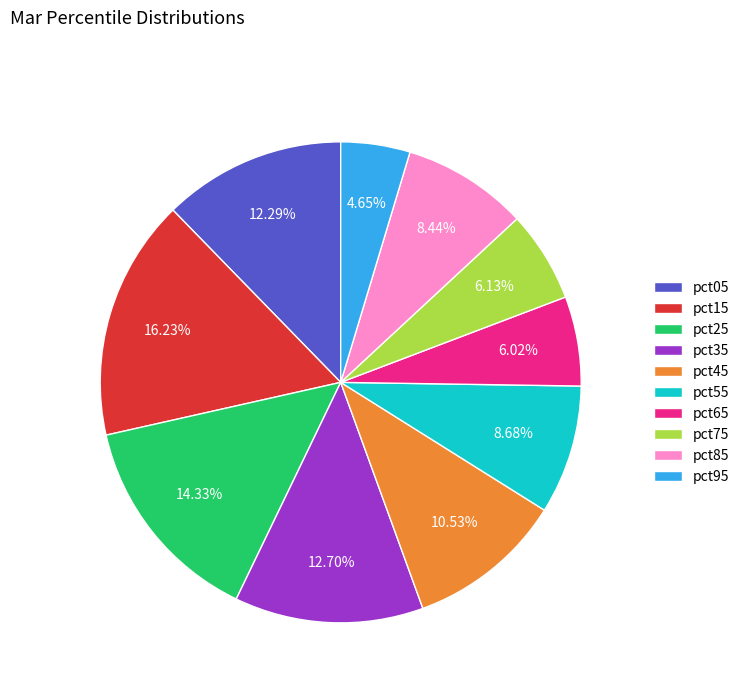

To the nearest percent, what percentage of the pie is pct05?

12%